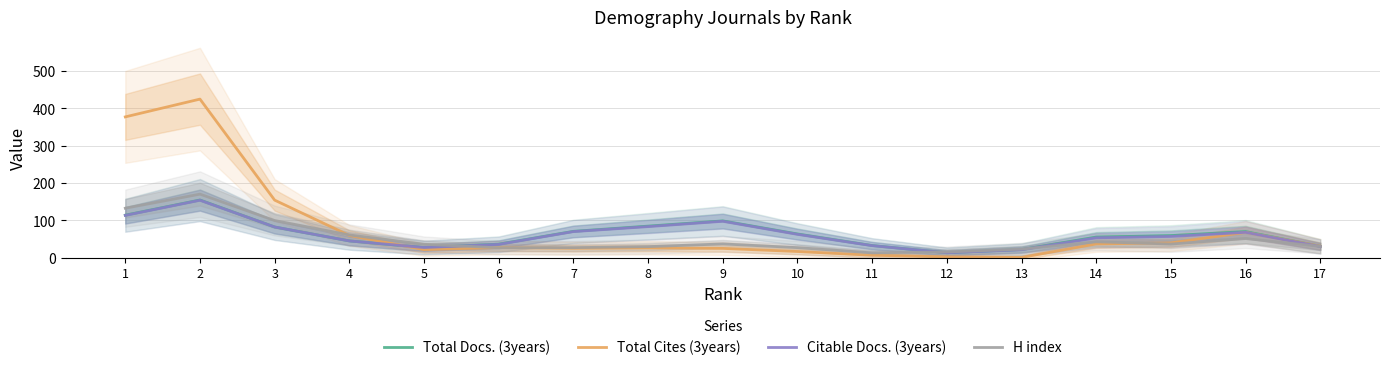

The value of Total Cites (3years) at 5 is 21.7. True or false?

True